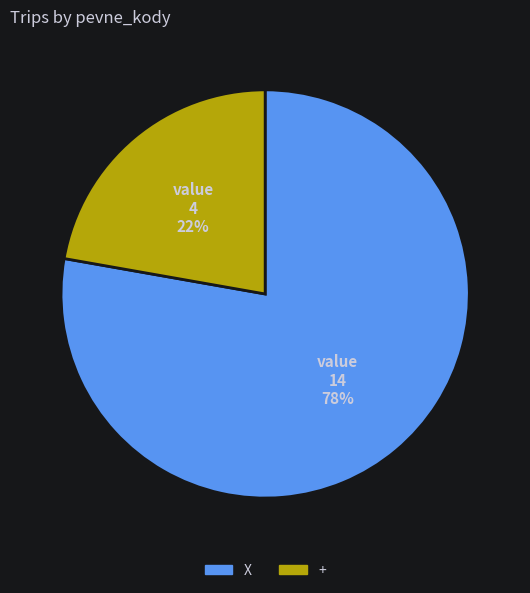

Which category has the biggest portion of the pie?

X